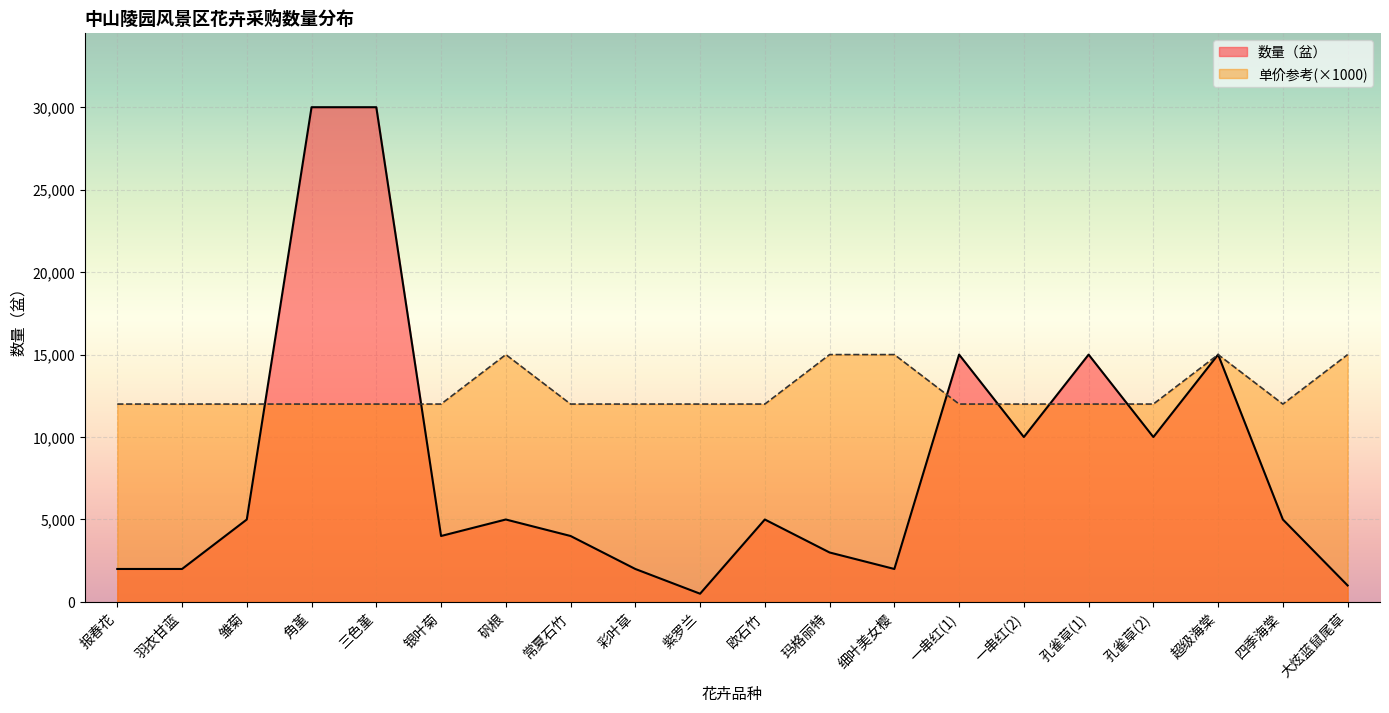

How many intersections are there between 单价参考 and 数量（盆）?

6